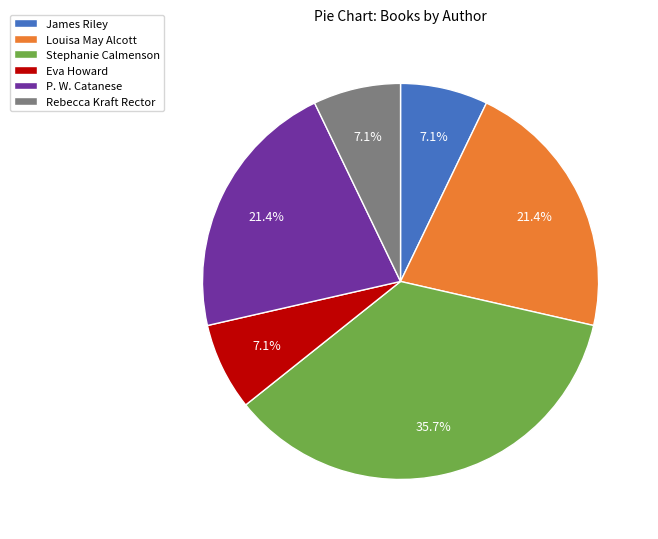

To the nearest percent, what percentage of the pie is Louisa May Alcott?

21%